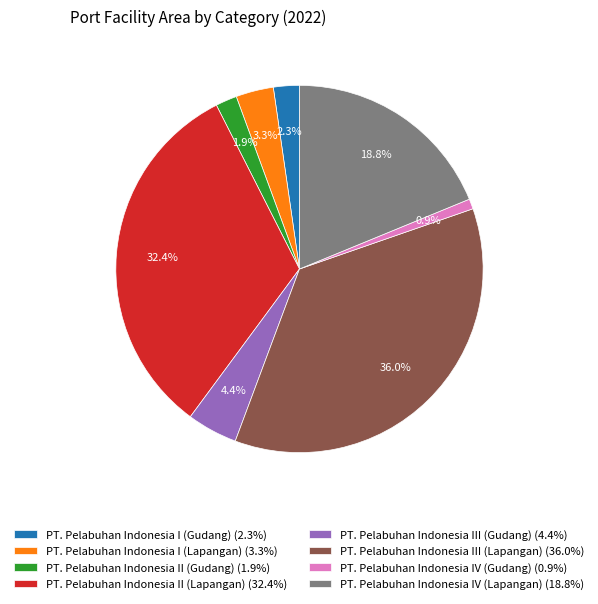

Combined, what portion of the pie is PT. Pelabuhan Indonesia III (Lapangan) and PT. Pelabuhan Indonesia I (Lapangan)?

39.3%